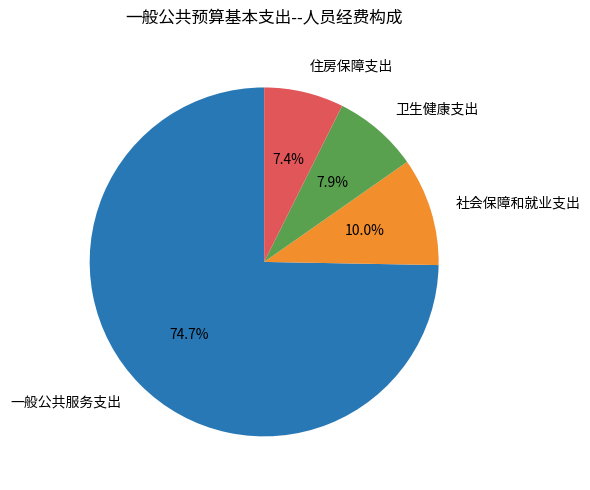

Between 住房保障支出 and 一般公共服务支出, which is larger?

一般公共服务支出